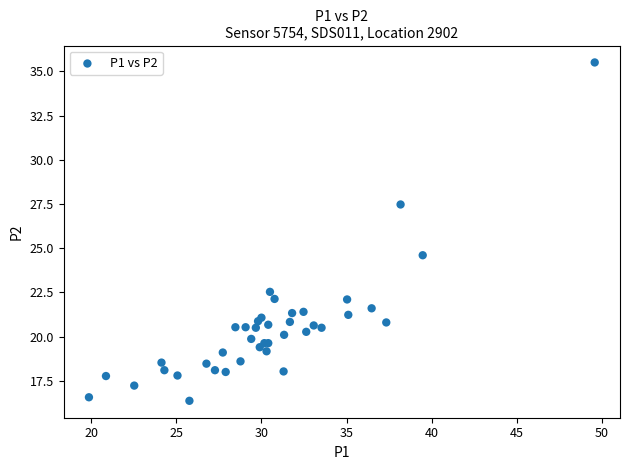

What Y value in the scatter plot is closest to 25?

24.6